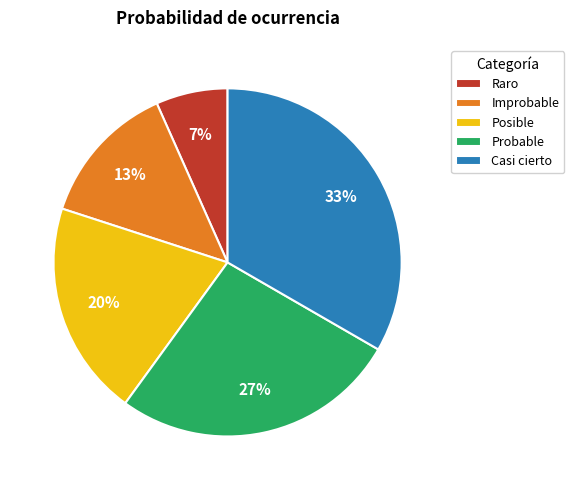

To the nearest percent, what is the combined percentage of Improbable and Probable?

40%